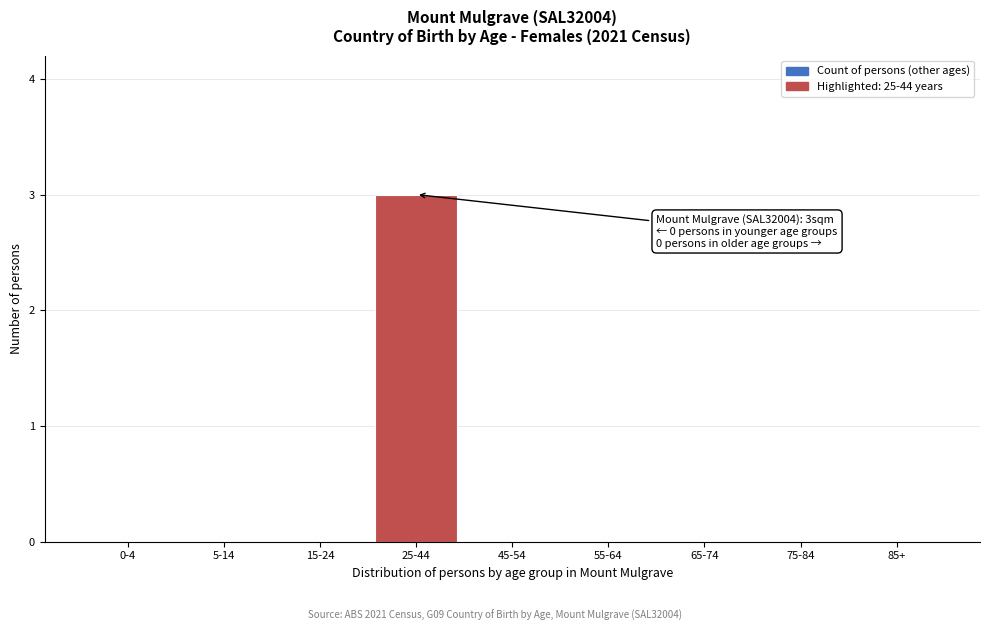

Reading left to right, list all the values displayed in this chart.

0-4=0	5-14=0	15-24=0	25-44=3	45-54=0	55-64=0	65-74=0	75-84=0	85+=0